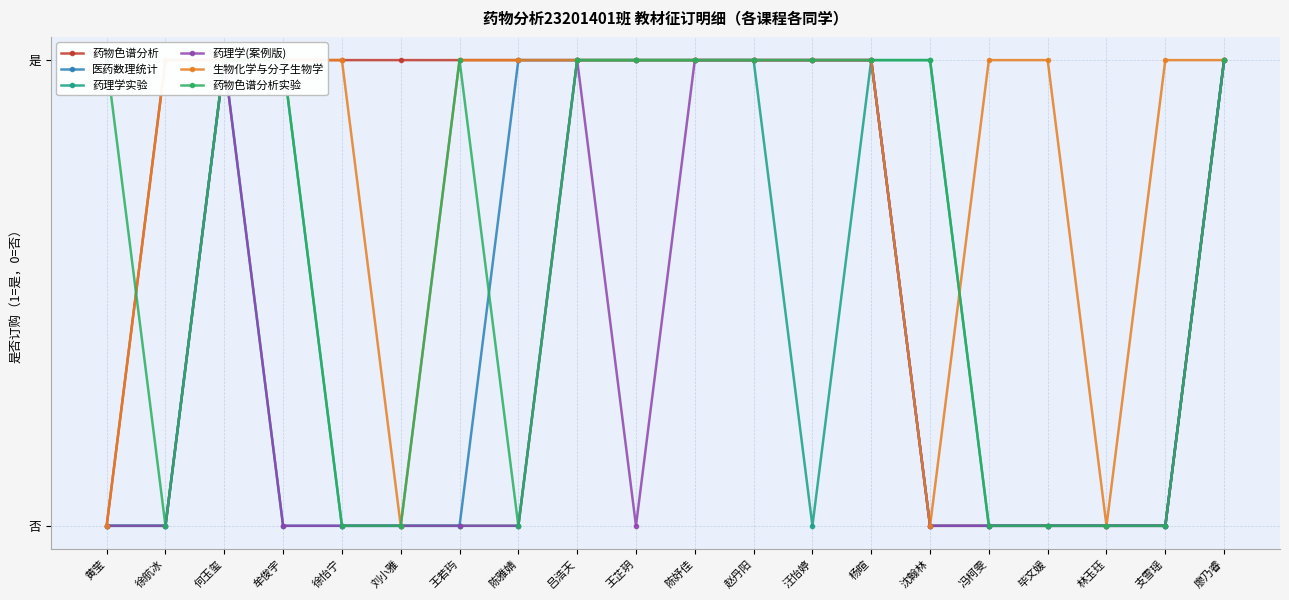

What is the greatest value displayed?

1